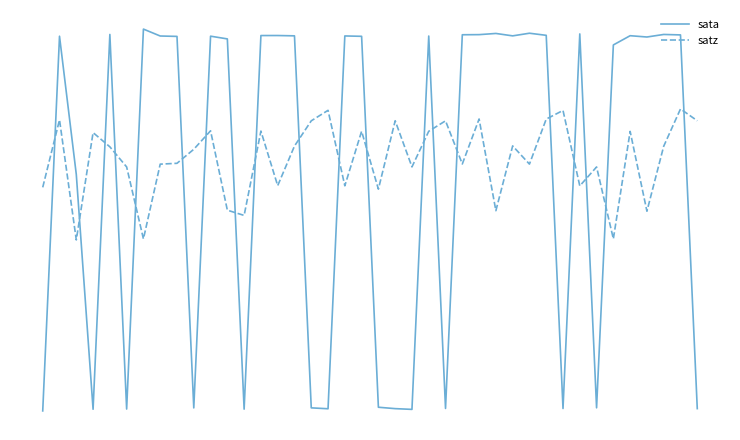

What is the value of the sata point at the 13th from the left?

-80.5